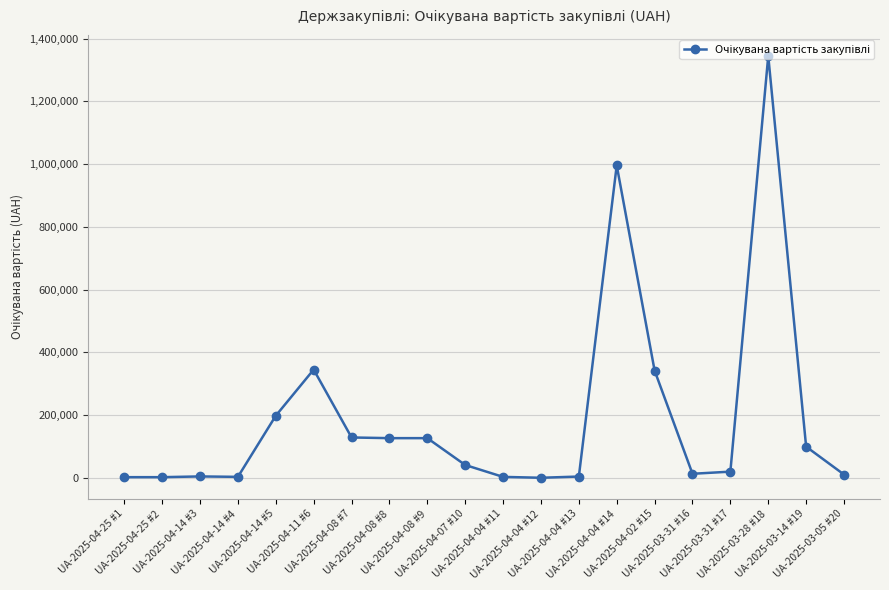

True or false: there are more than 2 points higher than both neighbors.

True